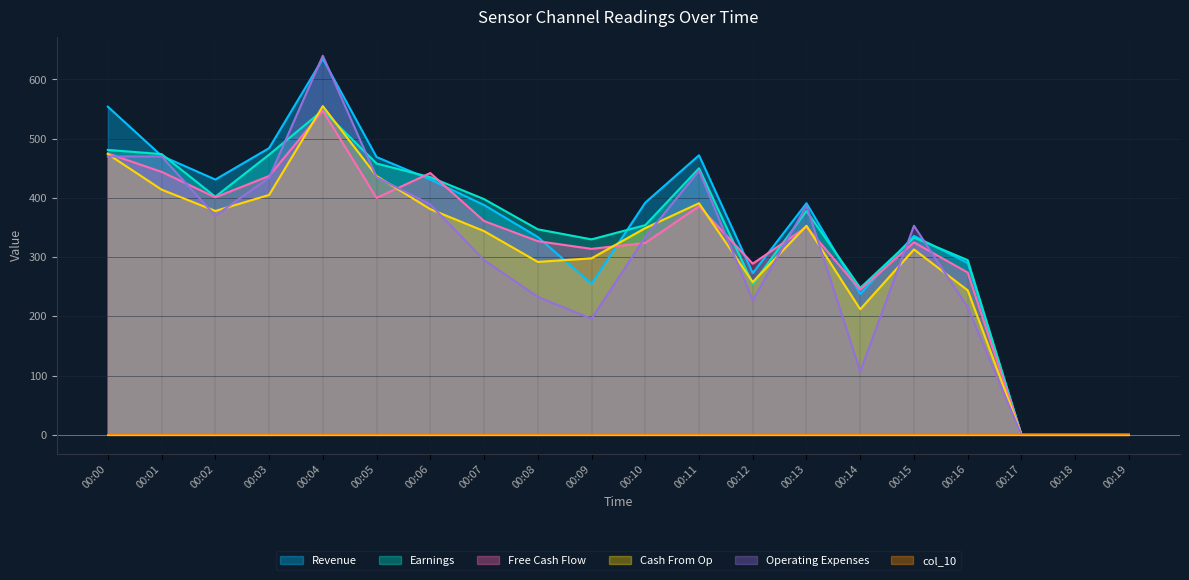

Does the chart have visible grid lines?

Yes